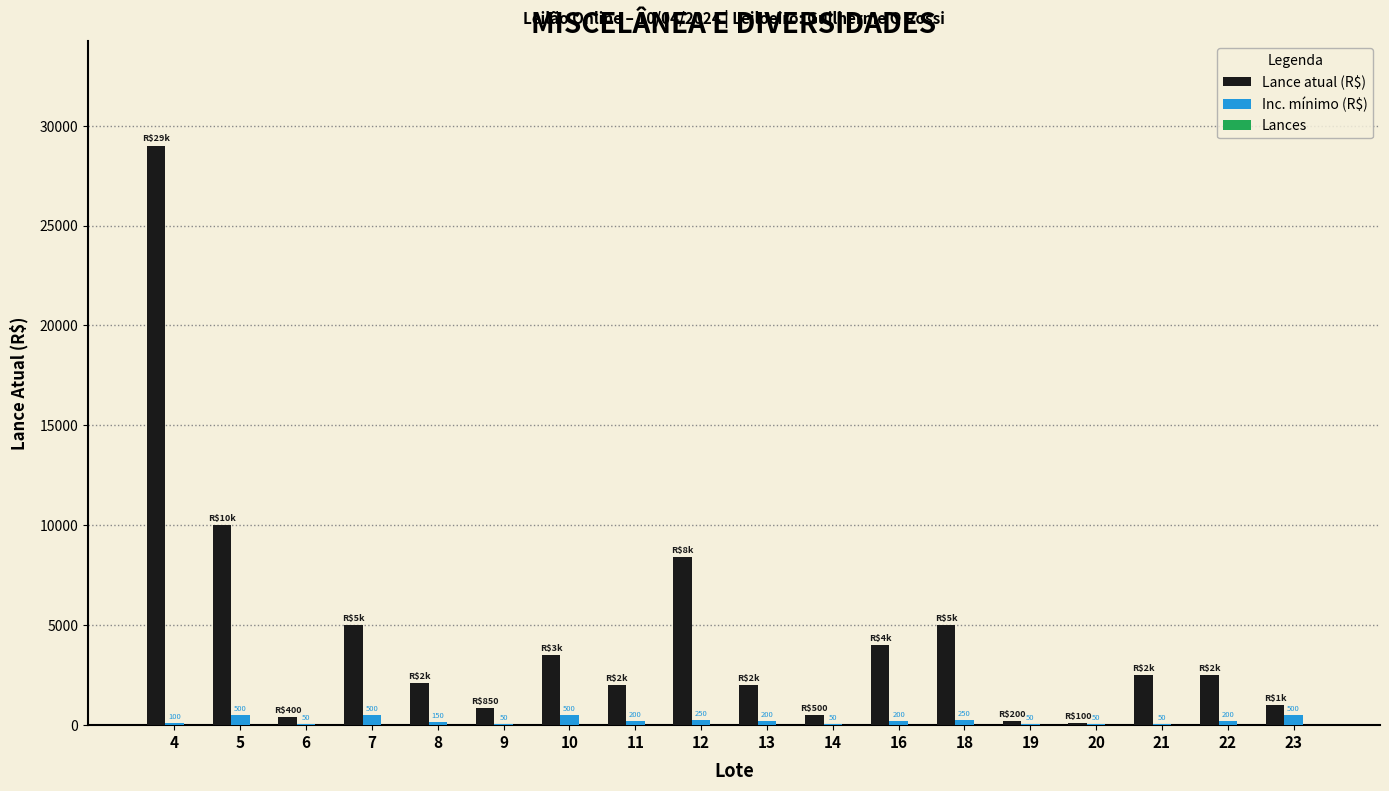

Which series has the largest total across all categories?

Lance atual (R$)